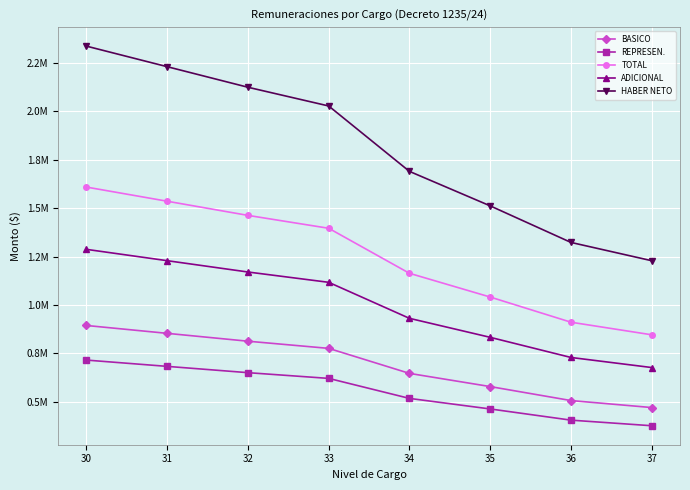

What is the total value across all series at 32?

6221456.6